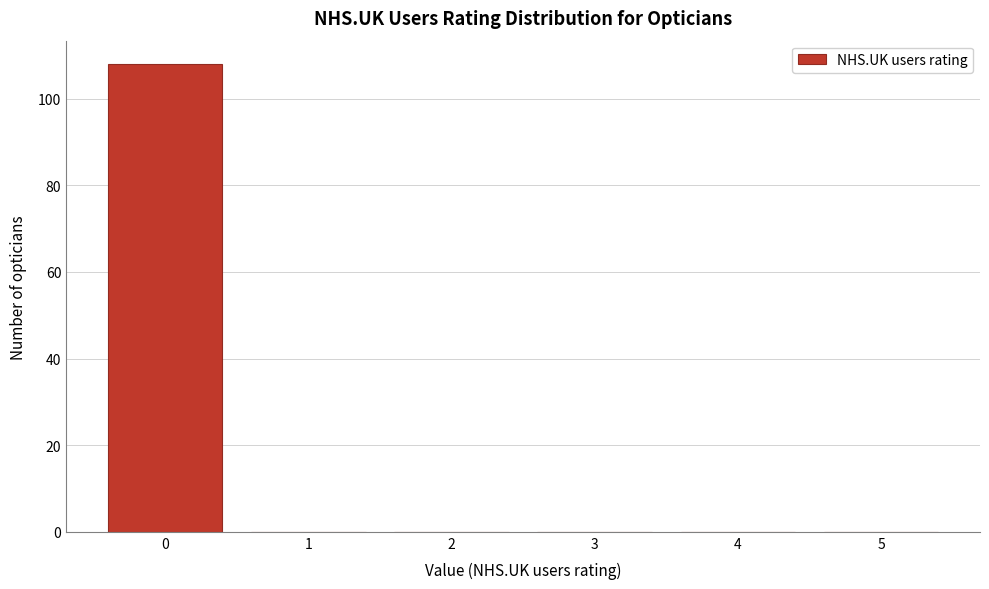

Reading left to right, transcribe this chart: for each bar, give the range it covers on the x-axis and its height. The values are not printed on the chart, so give them approximately, as read against the axis.

-0.5 to 0.5: 108
0.5 to 1.5: 0
1.5 to 2.5: 0
2.5 to 3.5: 0
3.5 to 4.5: 0
4.5 to 5.5: 0